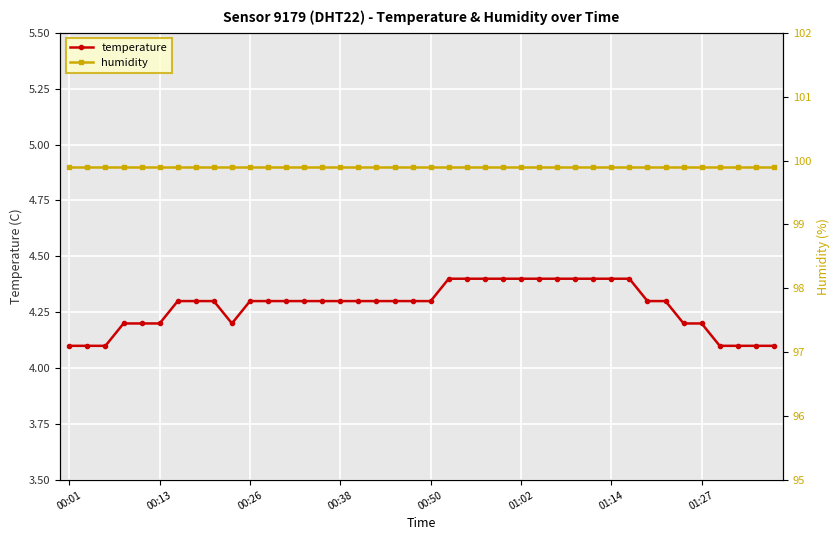

What is the average value of the humidity series?

99.9